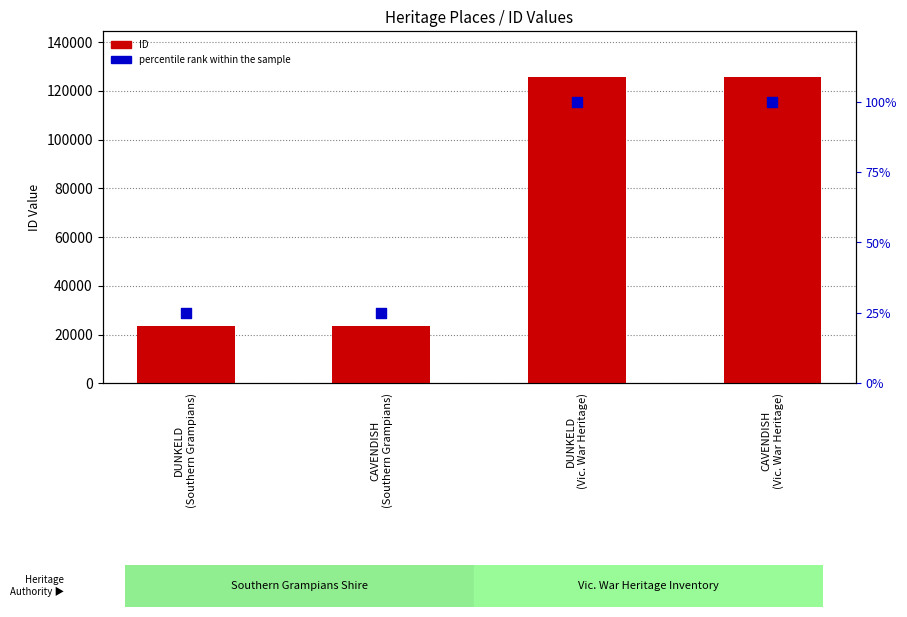

At how many categories does at least one series exceed 56761?

2